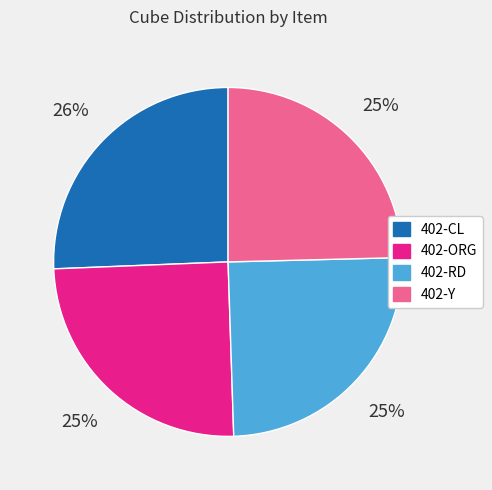

To the nearest percent, what is the difference between the 402-ORG and 402-CL slice percentages?

1%